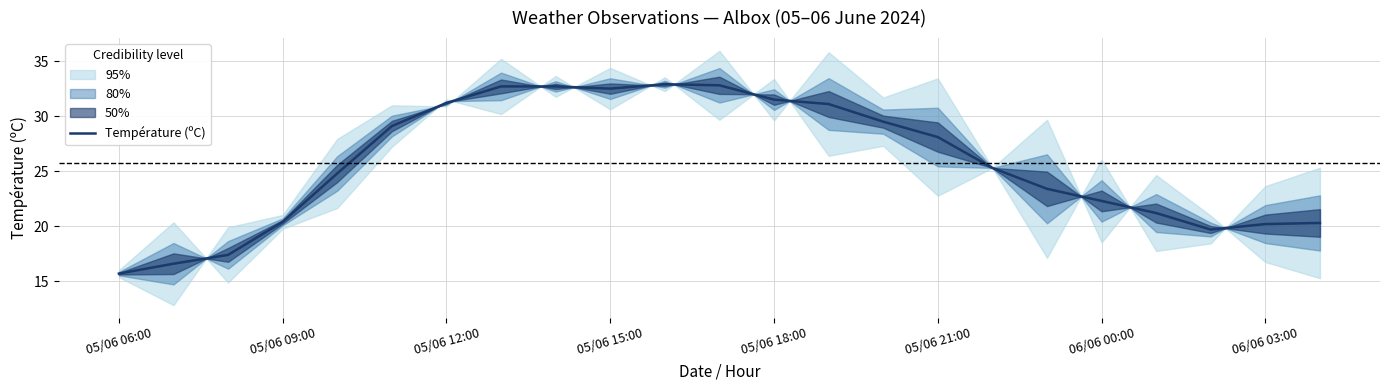

What is the value of the 5th point from the left?

24.8